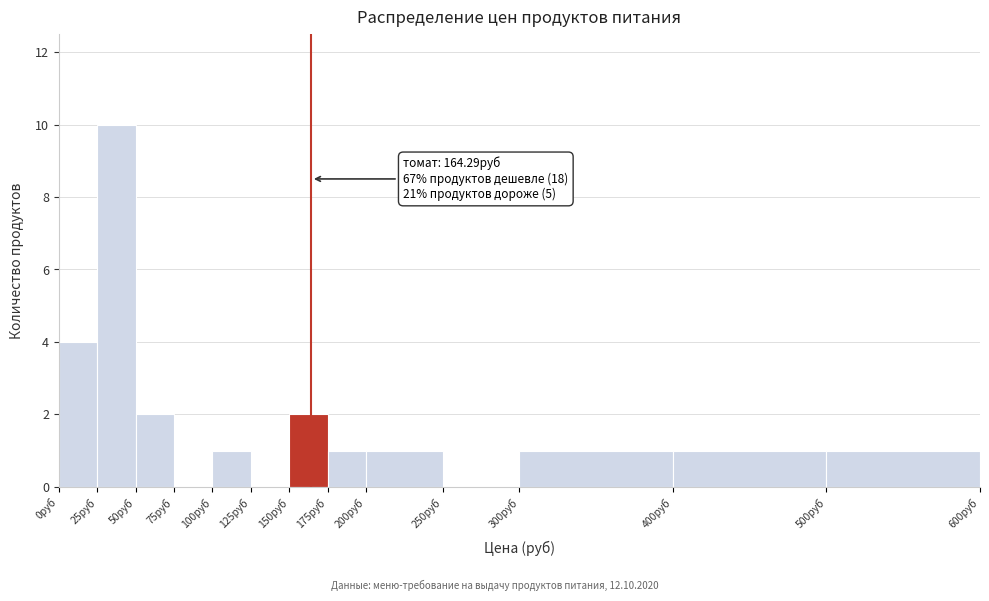

Over which range of the x-axis is the bar tallest?

25 to 50